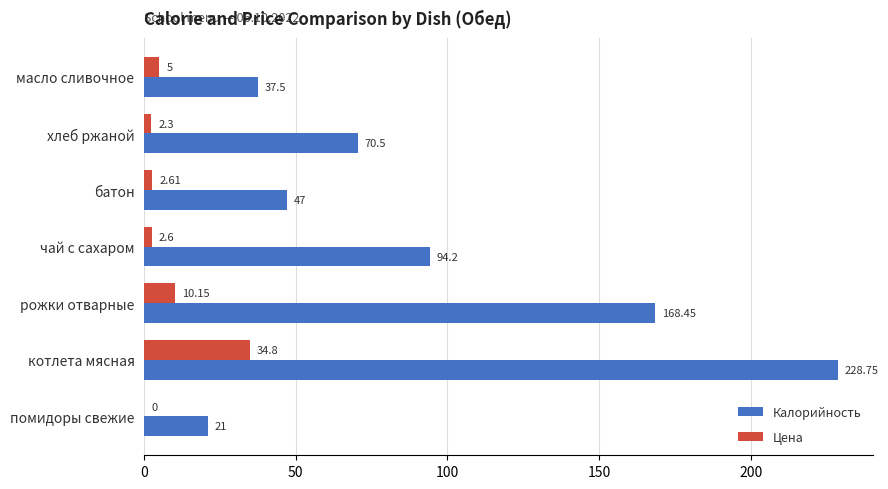

Which series changed the most between помидоры свежие and масло сливочное?

Калорийность